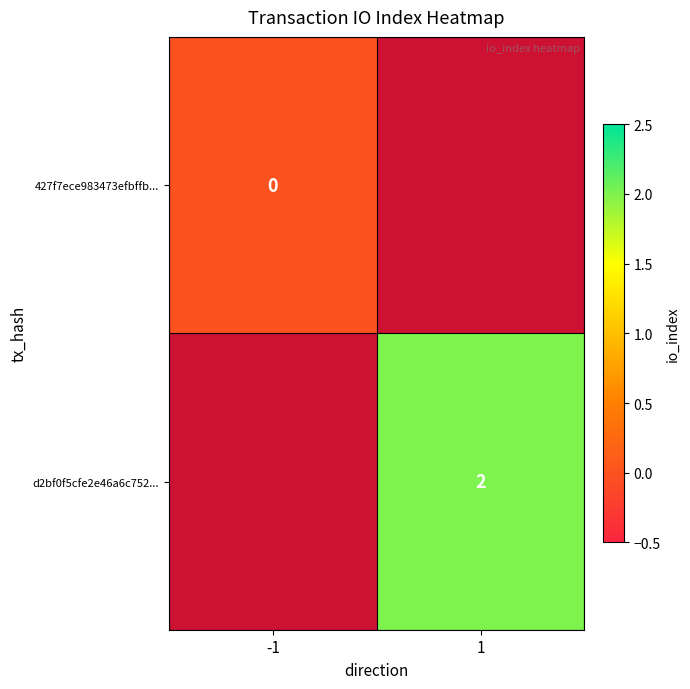

At which category does the chart reach its minimum across all series?

-1